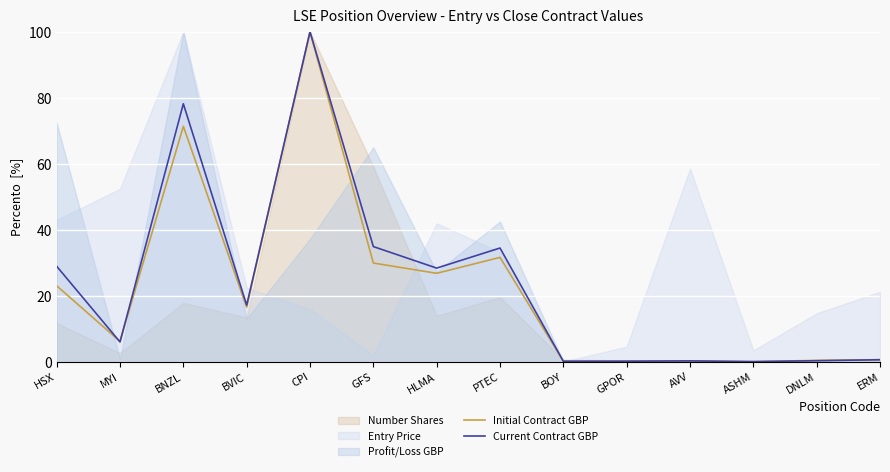

What is the label of the 3rd point from the right?

ASHM